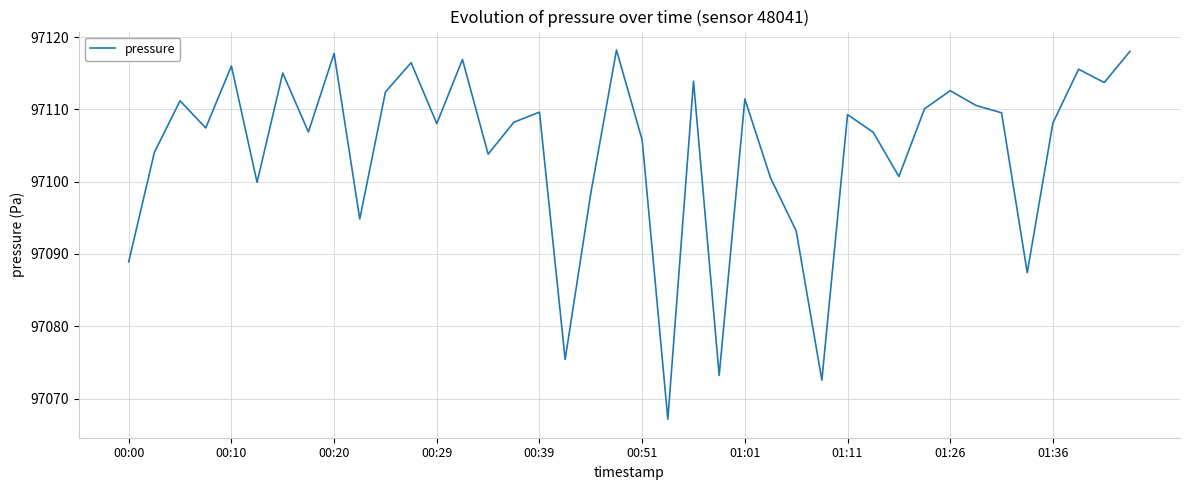

Does the chart have visible grid lines?

Yes